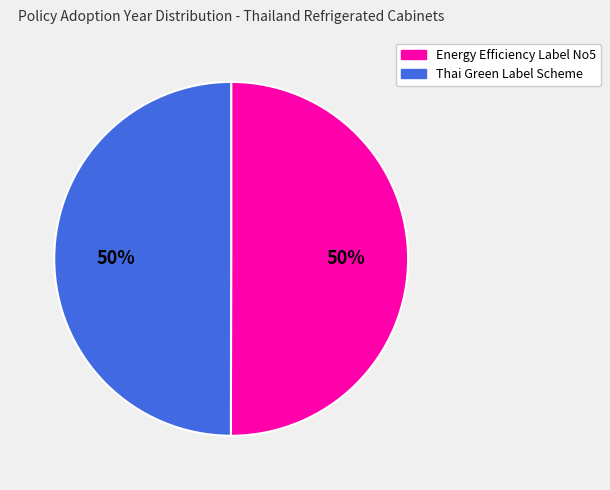

To the nearest percent, what is the average slice percentage?

50%